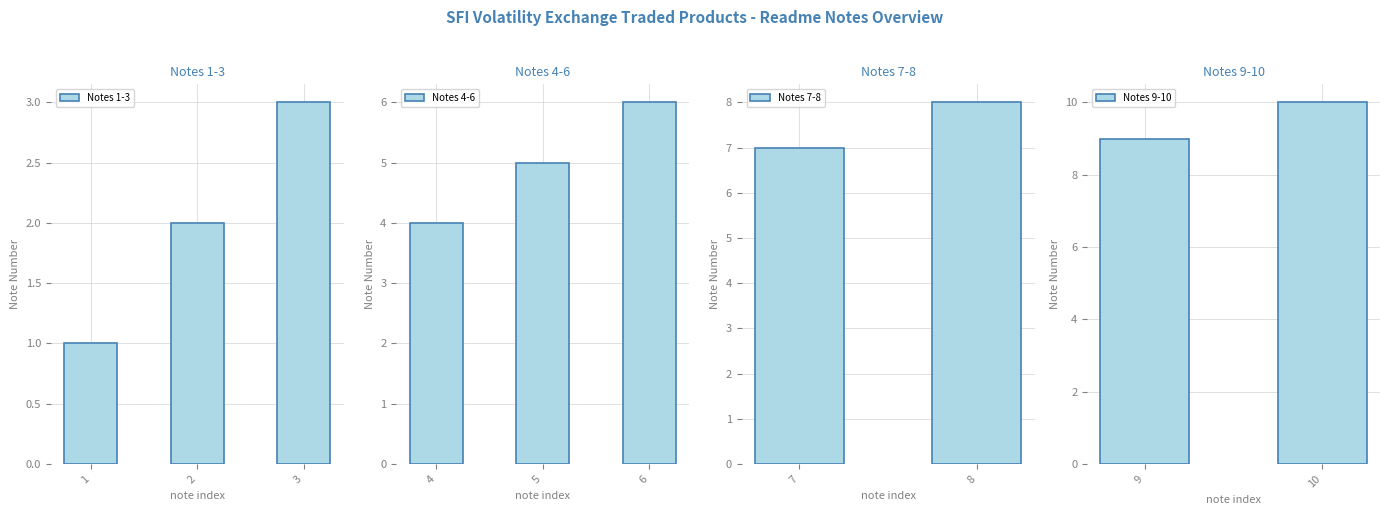

The chart shows a value of 6 at 6. True or false?

True